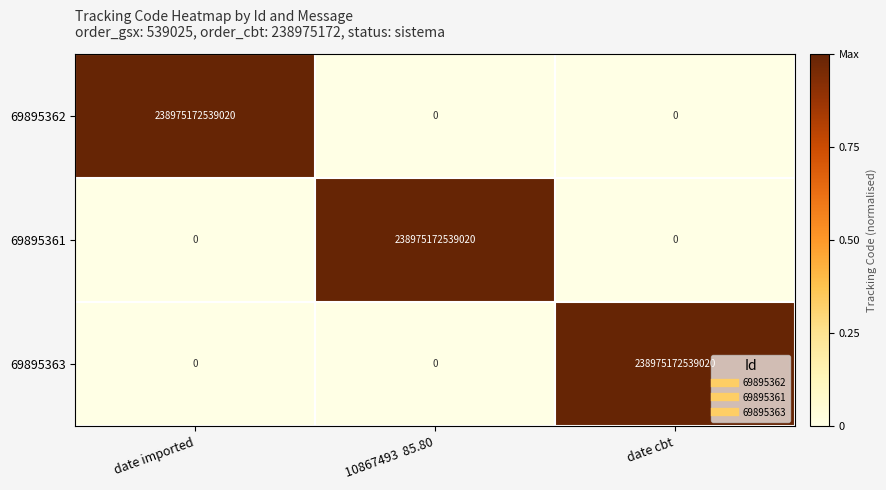

Count the 69895361 values in the range 0 to 238975172539020.

3